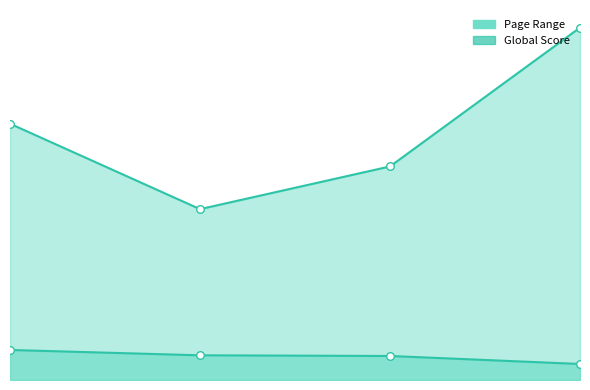

Is the value of Page Range at 1 greater than the value of Global Score at 2?

Yes